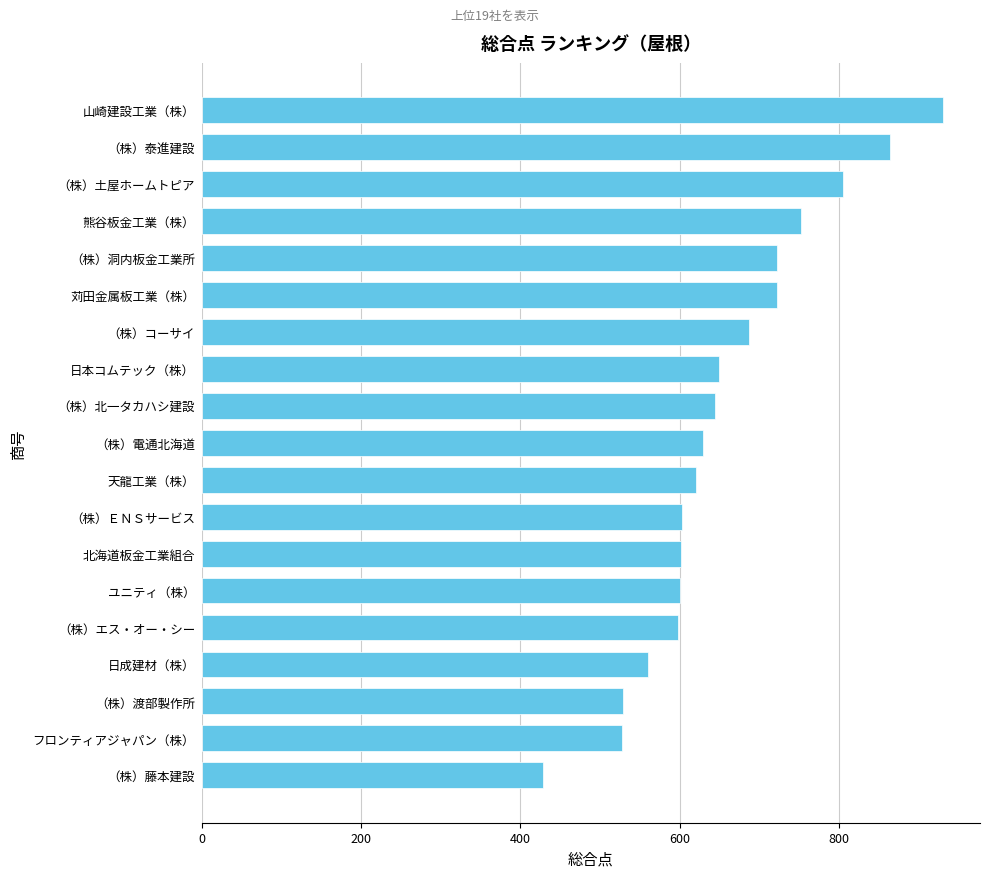

The chart shows a value of 644 at （株）北一タカハシ建設. True or false?

True